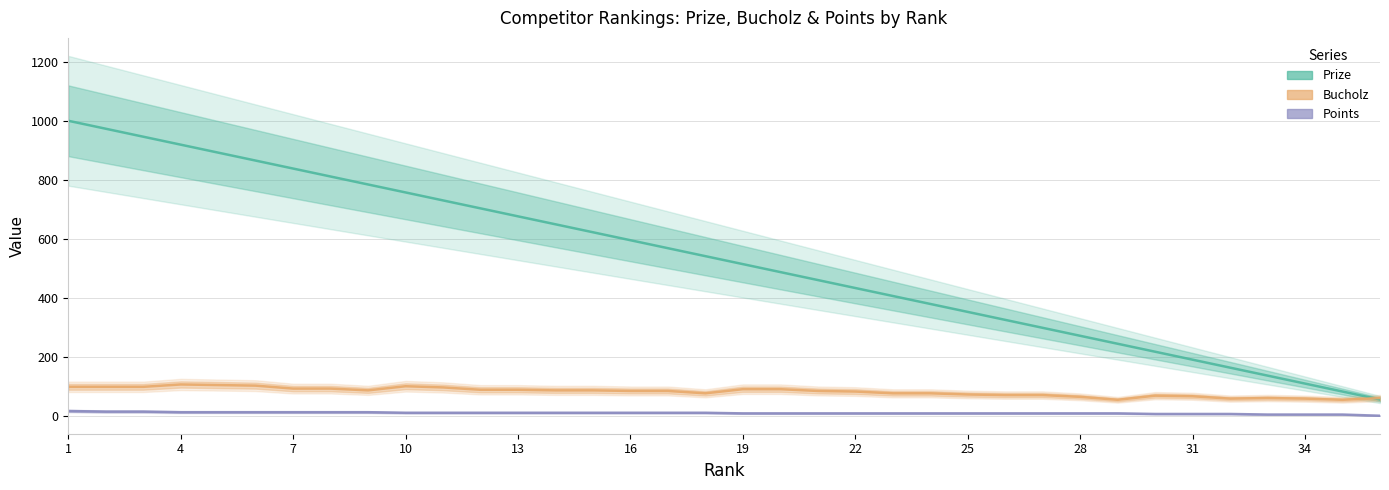

True or false: Points has a value of 12 at 25.

True